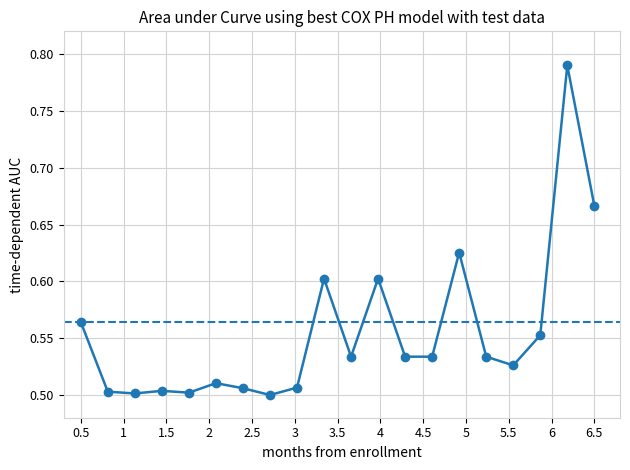

How many values are between 0 and 1?

20